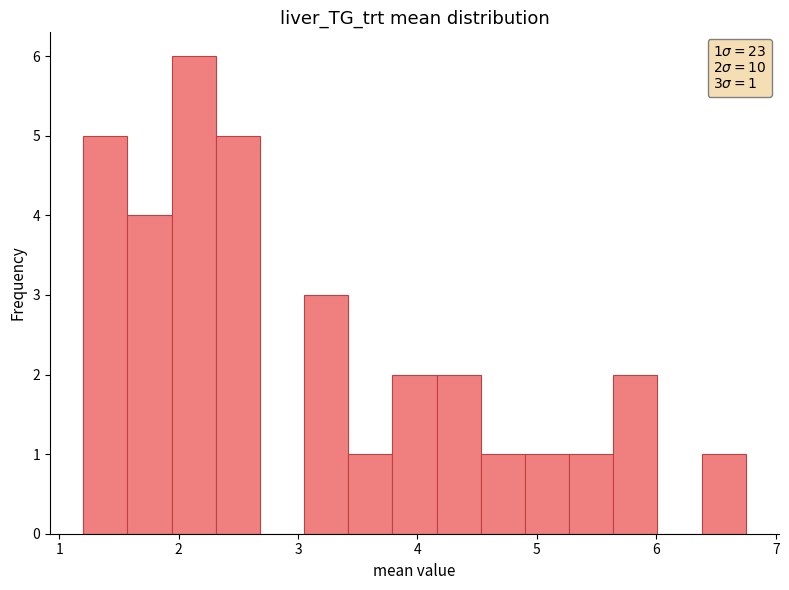

Around what value on the x-axis is the tallest bar? Give the approximate position of its centre, as read against the axis.

2.1